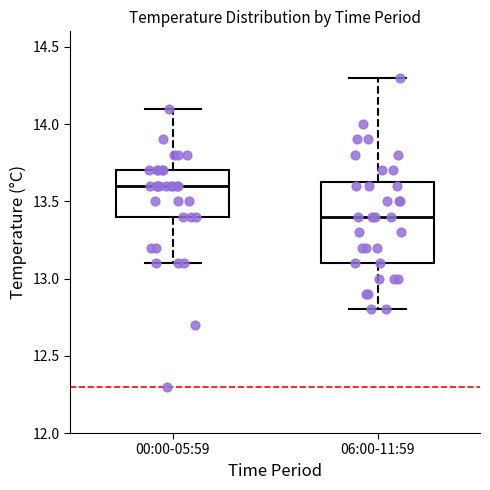

Reading left to right, transcribe this box plot: for each box, give where its median line is, the range the box spans, and where its two whiskers end, as read against the y-axis. The values are not printed on the chart, so give them approximately, as read against the axis.

00:00-05:59: median 13.60, box 13.40 to 13.70, whiskers 13.10 to 14.10
06:00-11:59: median 13.40, box 13.10 to 13.65, whiskers 12.80 to 14.30